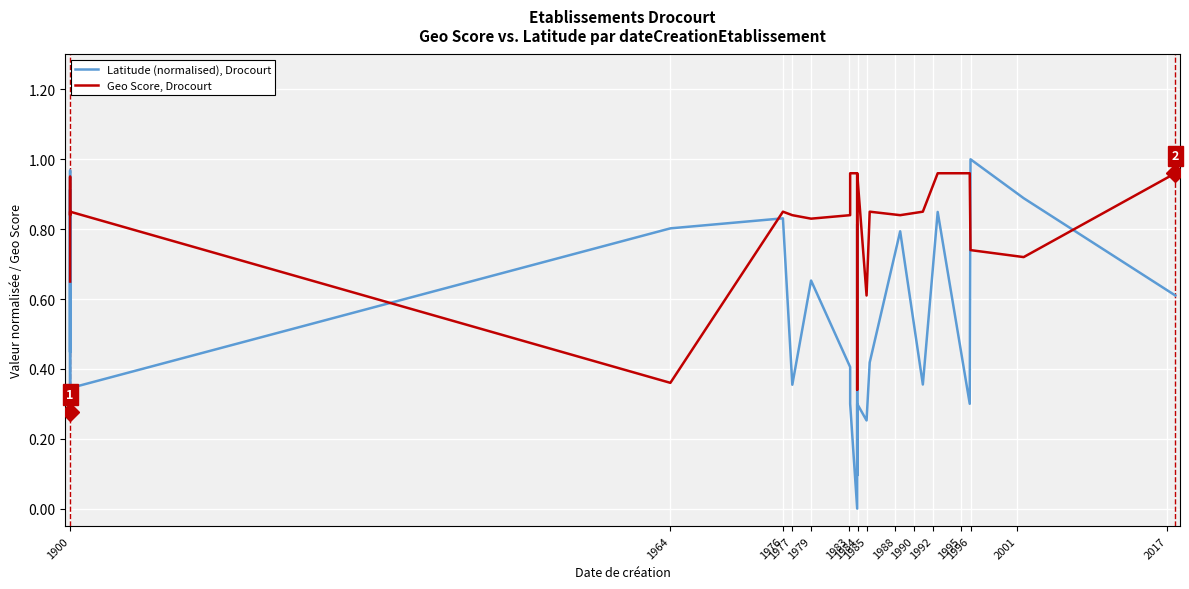

True or false: Latitude (normalised), Drocourt has more than 0 interior local peaks.

True